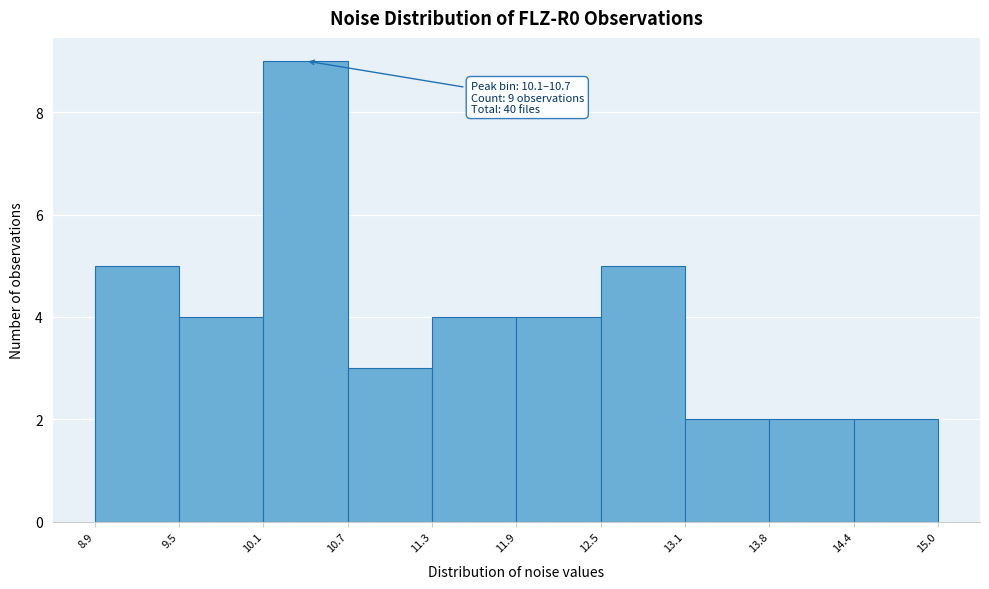

Over which range of the x-axis is the bar tallest?

10.1 to 10.7